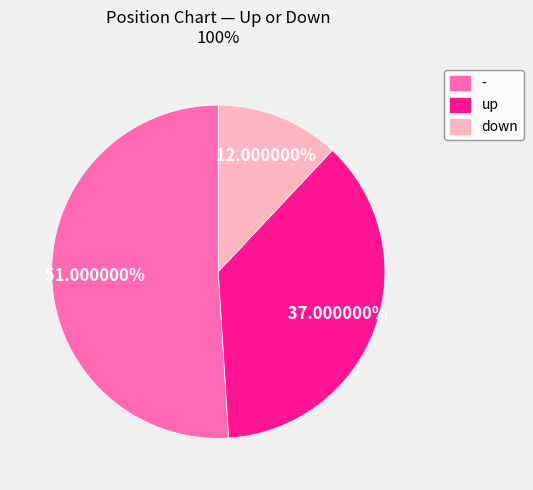

Rank the categories by value from highest to lowest.

-, up, down